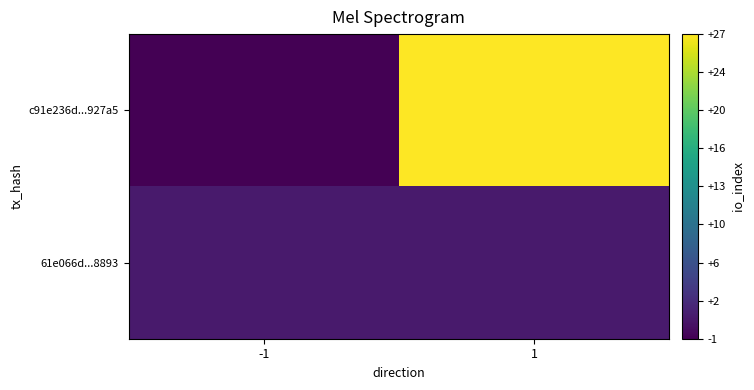

What is the spread (max minus min) of values at -1?

2